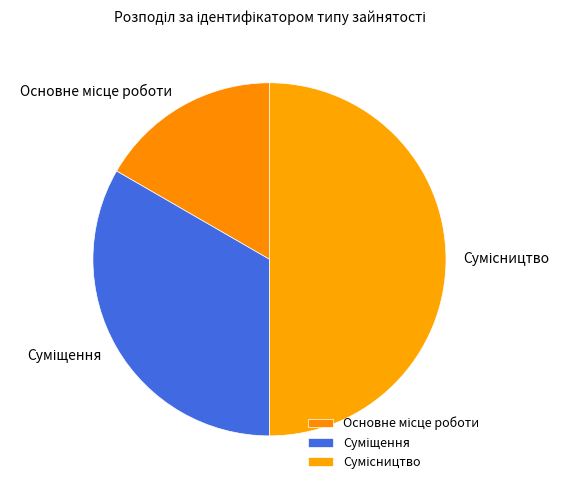

To the nearest percent, what is the average slice percentage?

33%